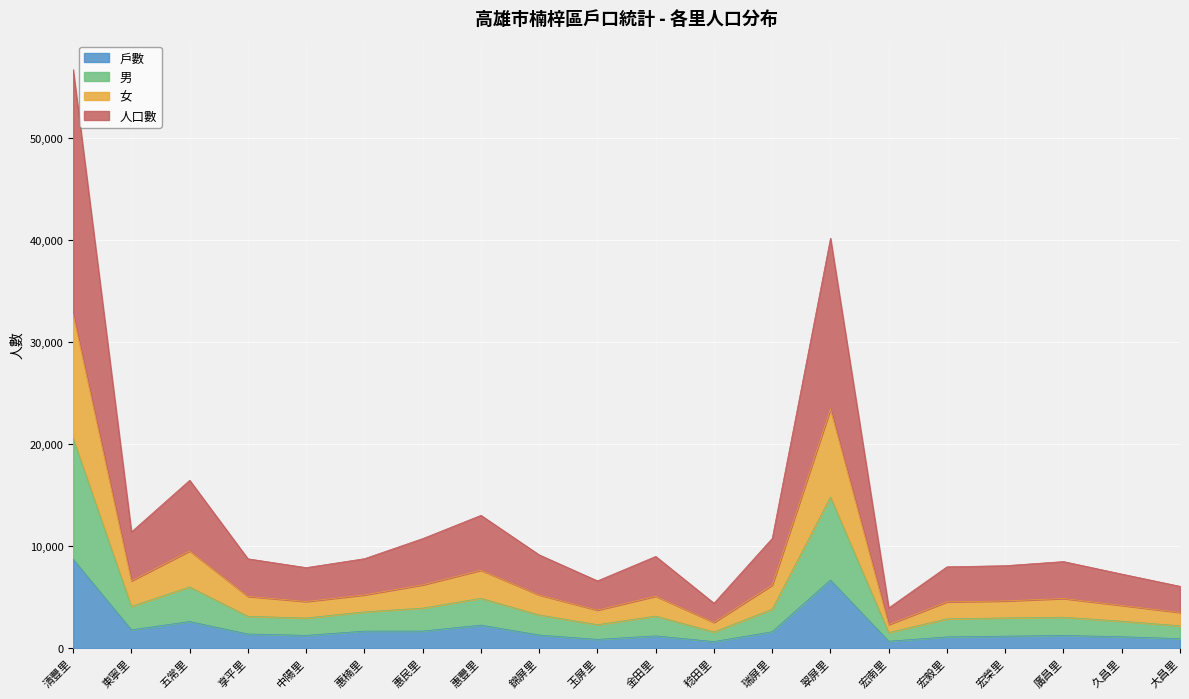

At which category does 戶數 reach its first local peak?

五常里